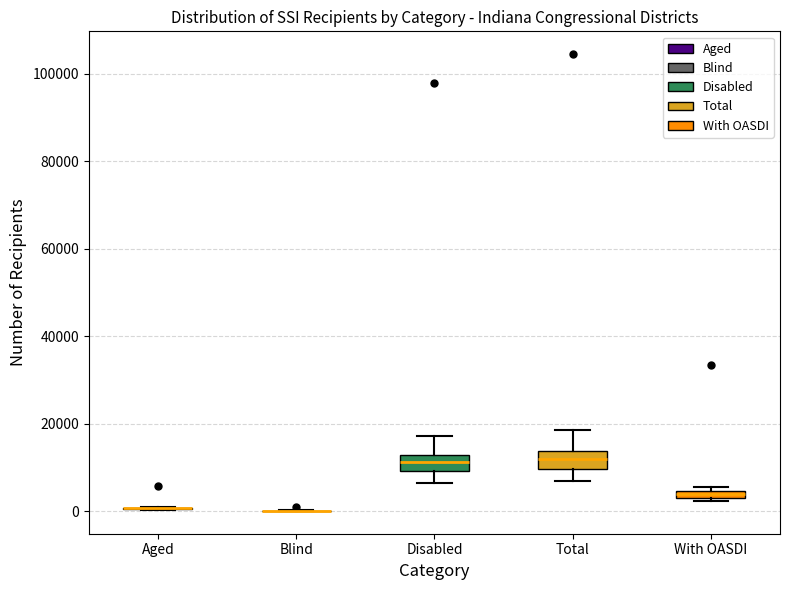

Where is the lower edge of the box for With OASDI on the y-axis? The values are not printed on the chart, so give them approximately, as read against the axis.

2000